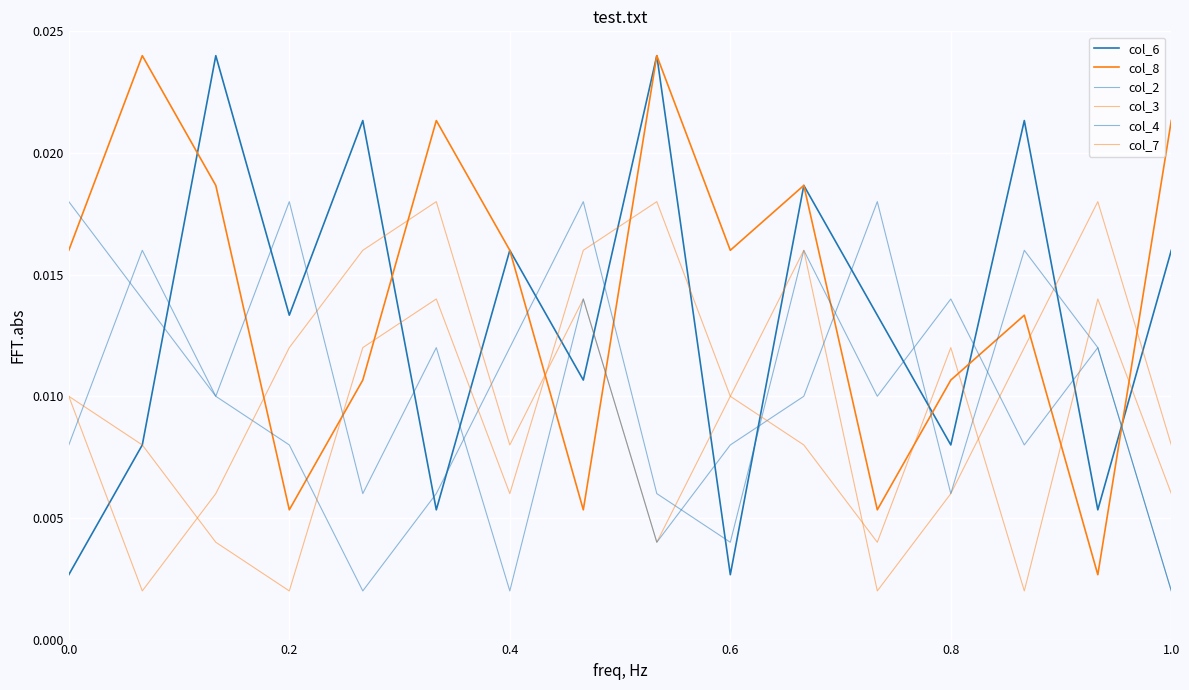

How many interior local peaks does the col_8 series have?

5